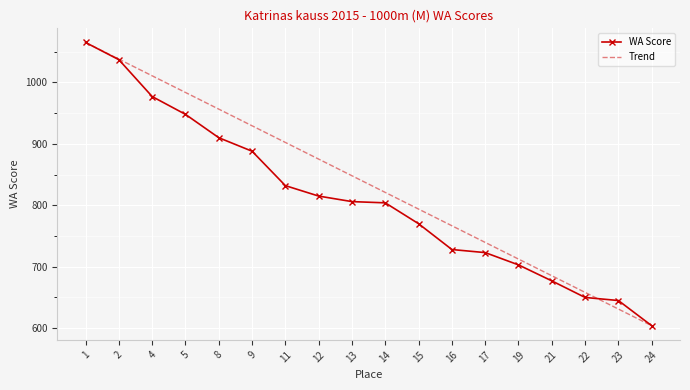

The value of Trend at 16 is 766.7. True or false?

True